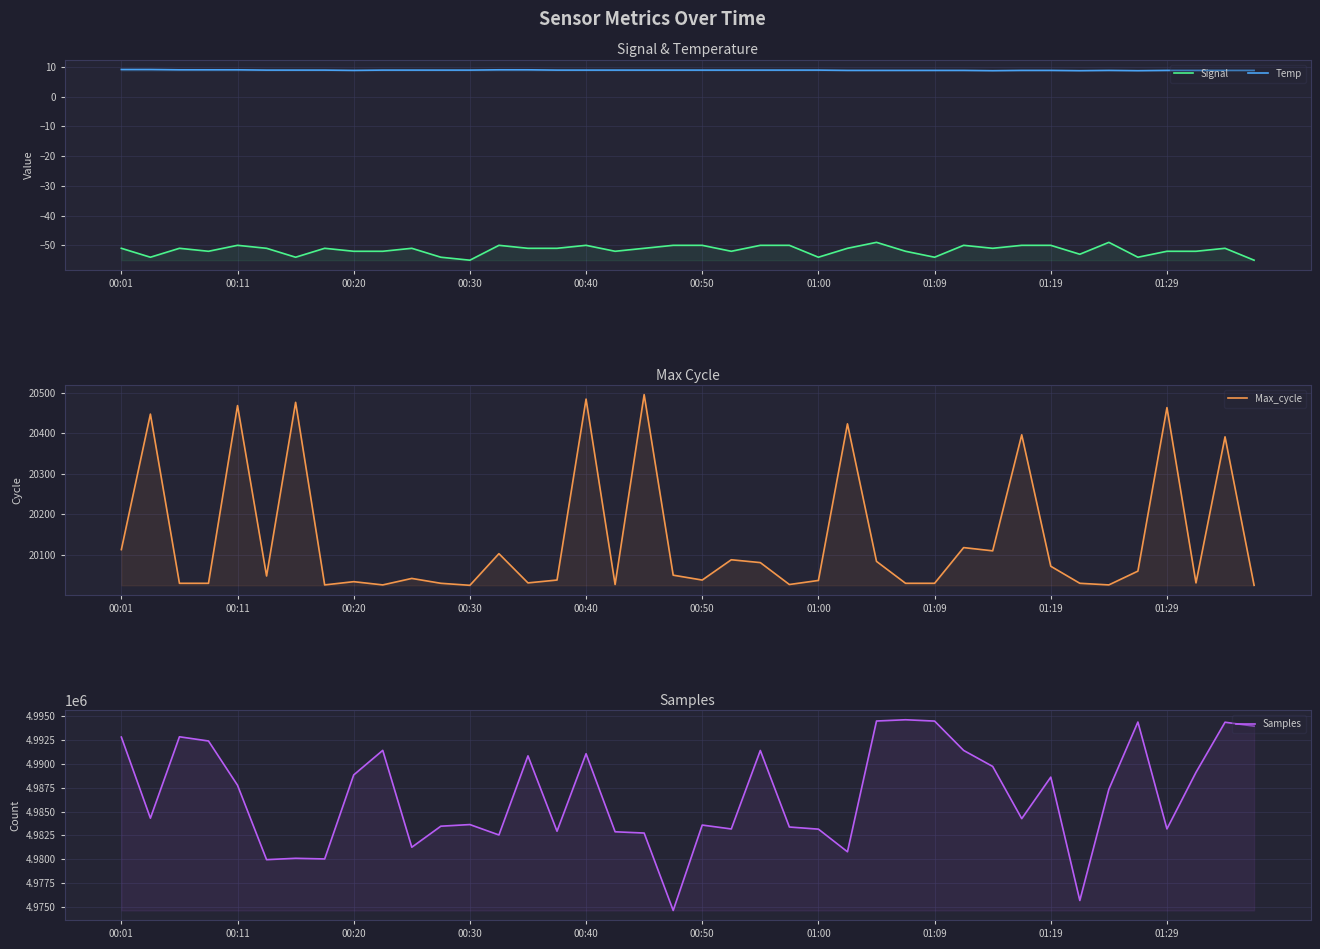

In Max_cycle, how many points are lower than both neighbors (excluding endpoints)?

11